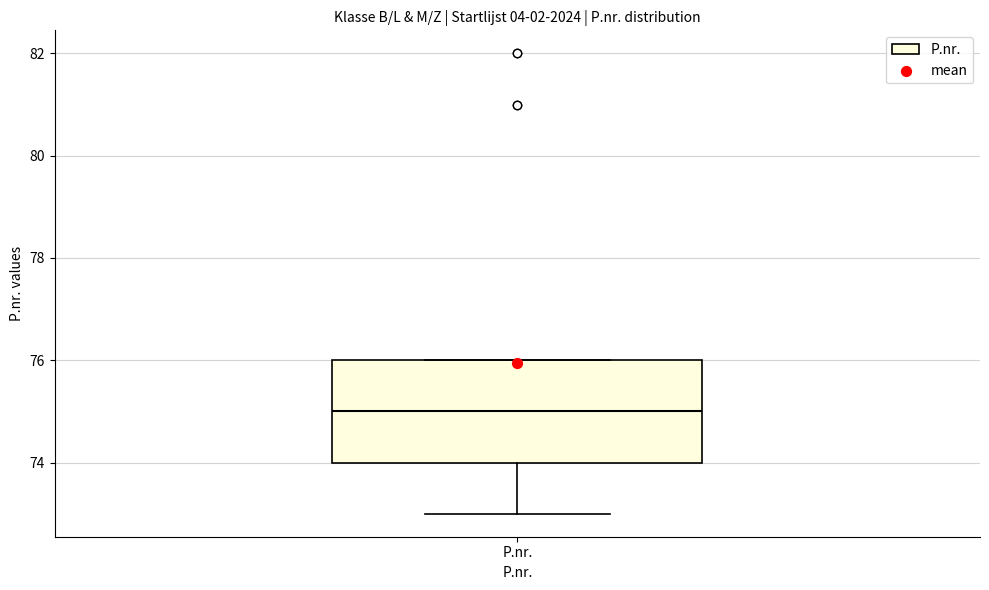

Transcribe this box plot: give where the median line is, the range the box spans, and where the two whiskers end, as read against the y-axis. The values are not printed on the chart, so give them approximately, as read against the axis.

median 75, box 74 to 76, whiskers 73 to 76